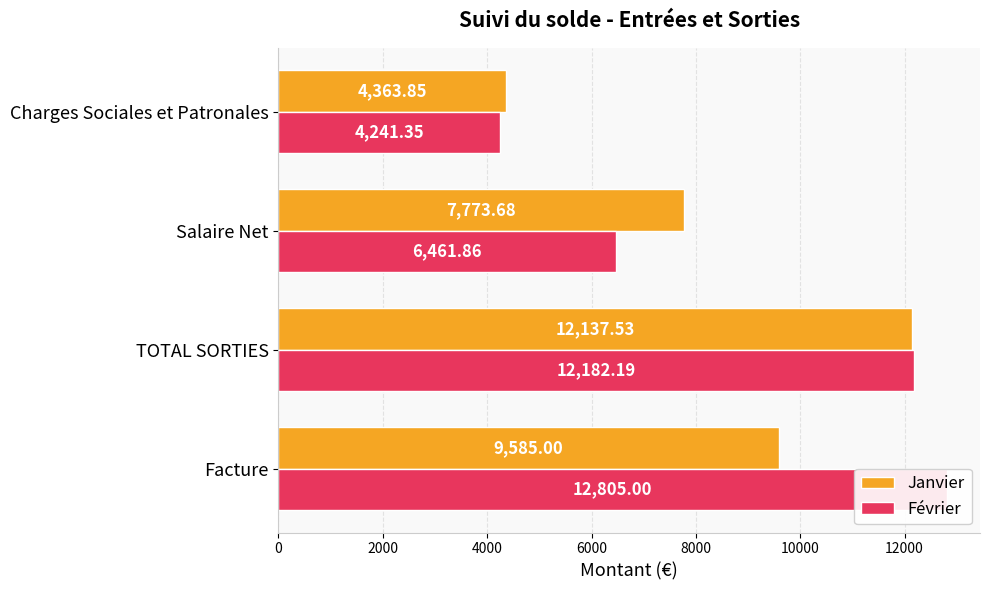

What is the difference between the maximum and second lowest values in the Janvier series?

4363.9